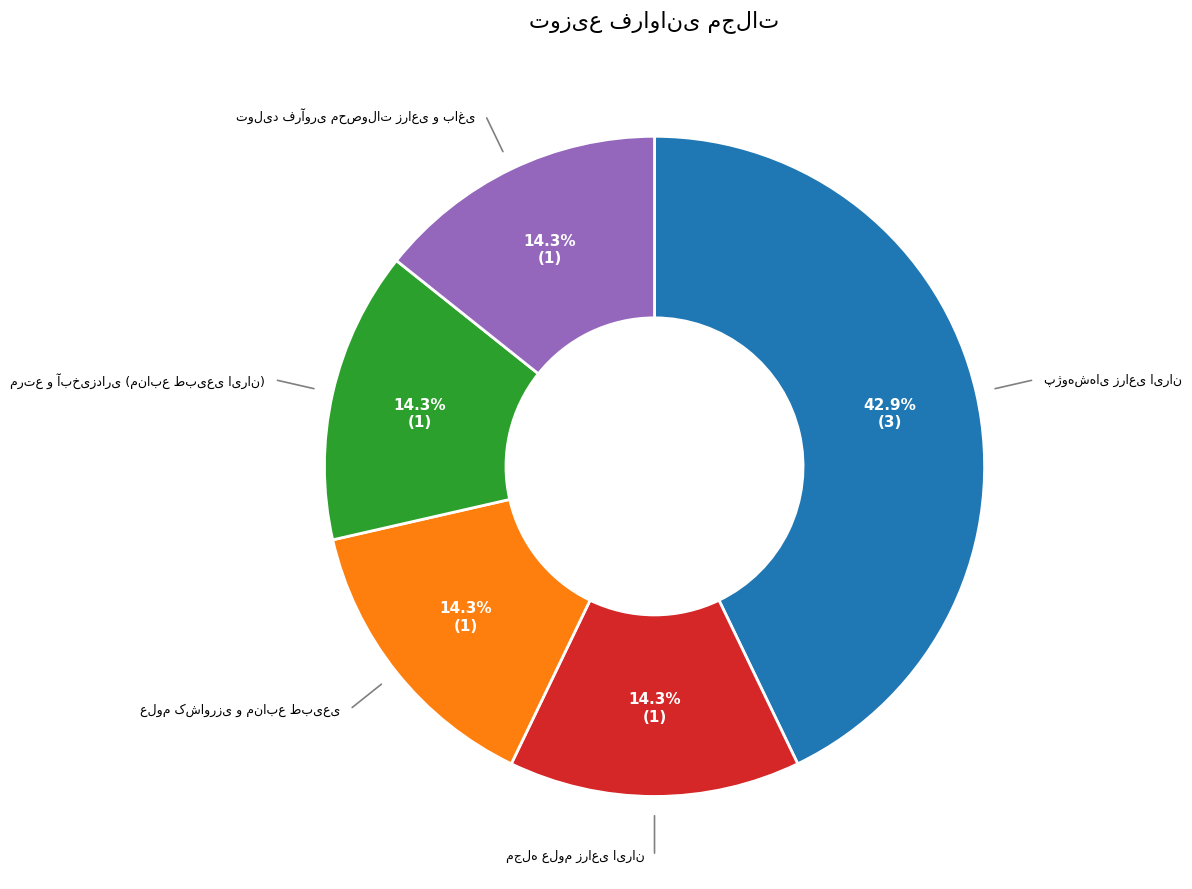

Is there any slice that represents more than half of the pie?

No